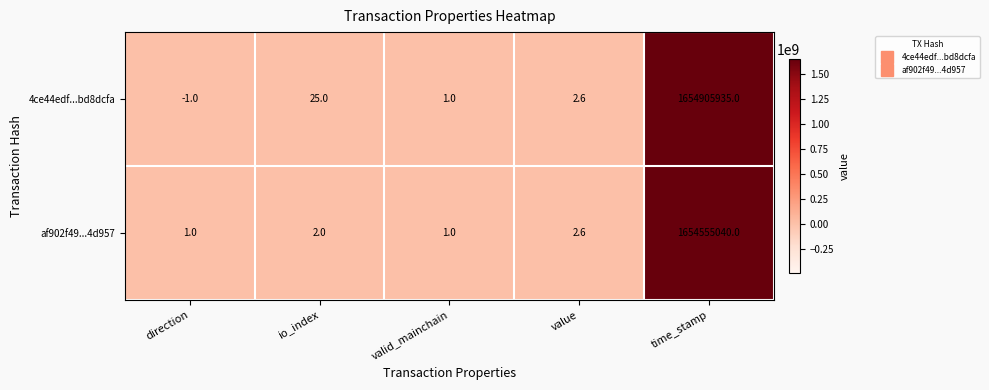

At which label does 4ce44edf...bd8dcfa reach its minimum?

direction